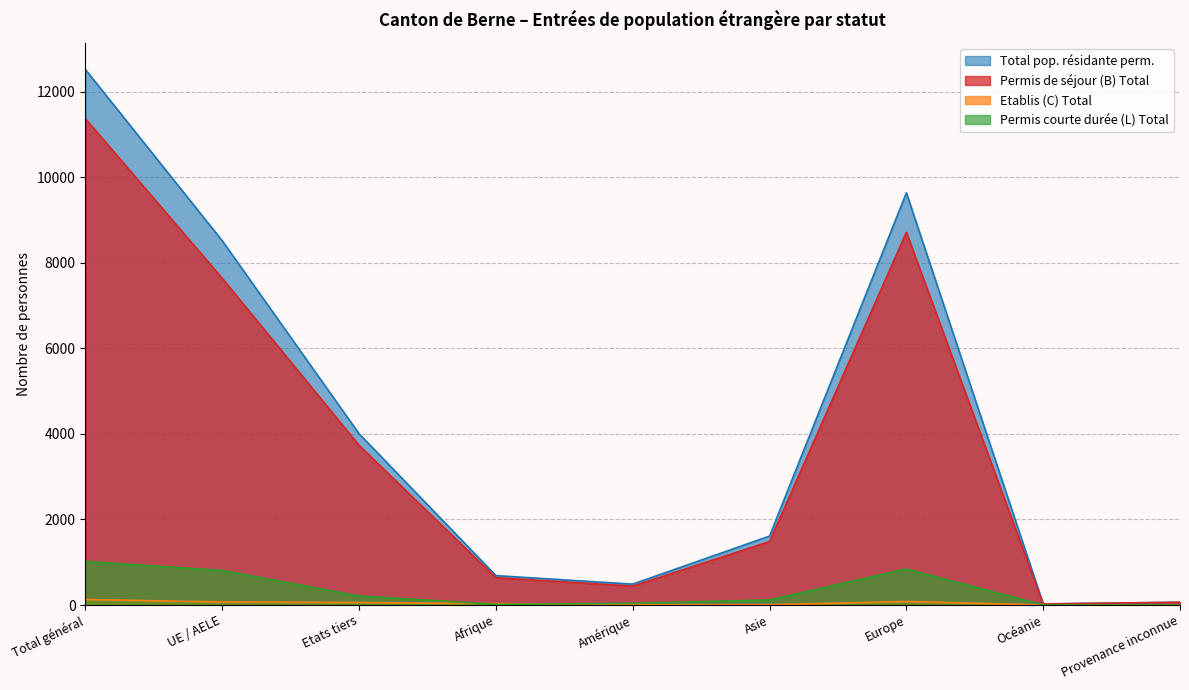

True or false: Permis de séjour (B) Total and Etablis (C) Total intersect in this chart.

False